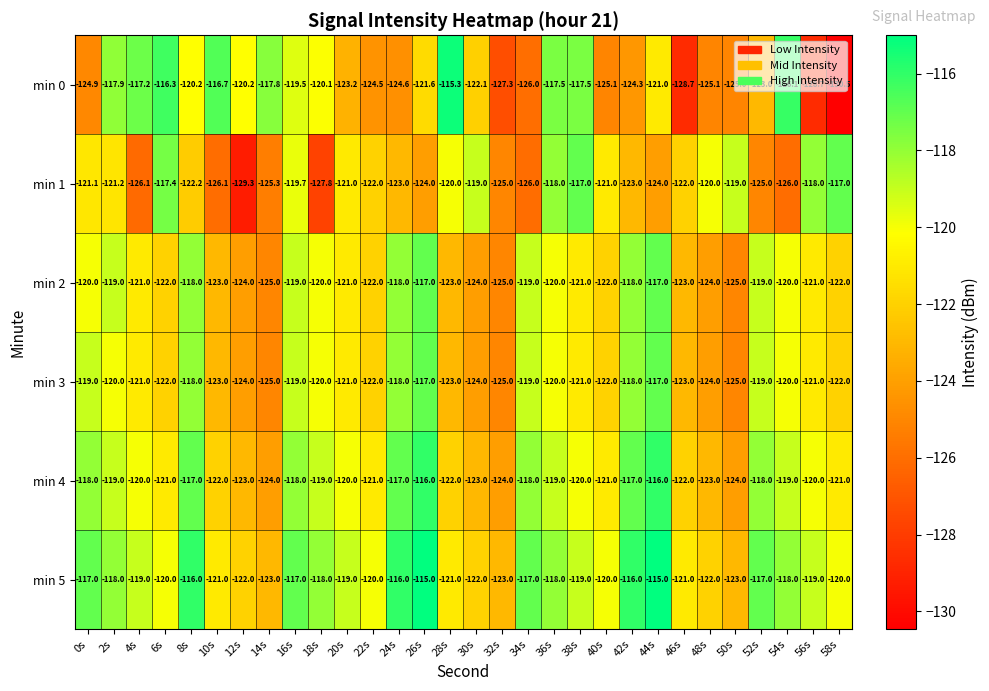

What is the sum of the min 2 values at 42s and 8s?

-236.0